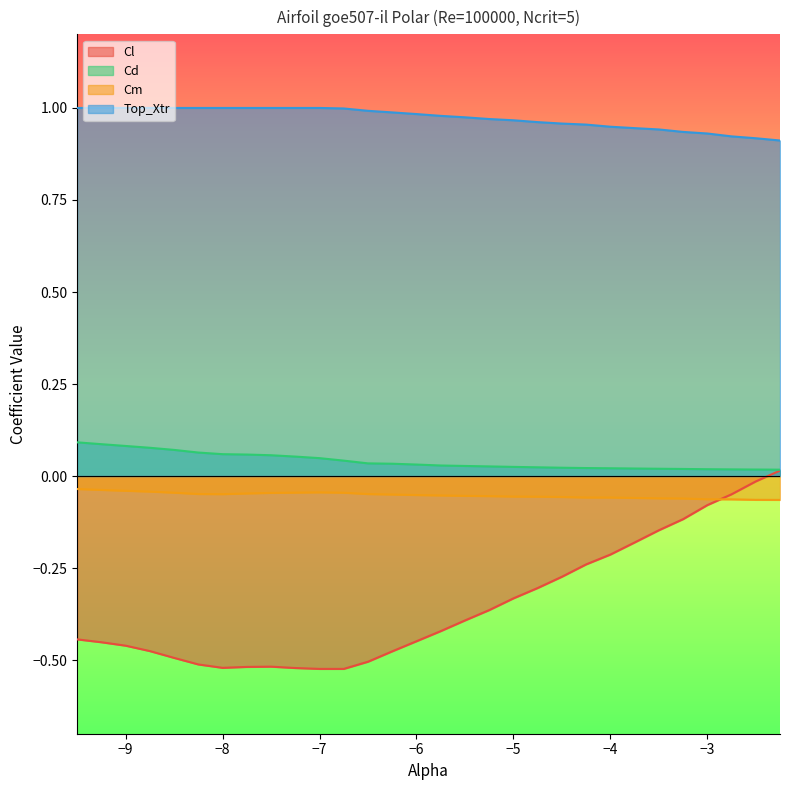

Is it true that Cd equals 0.0 at -5.25?

True